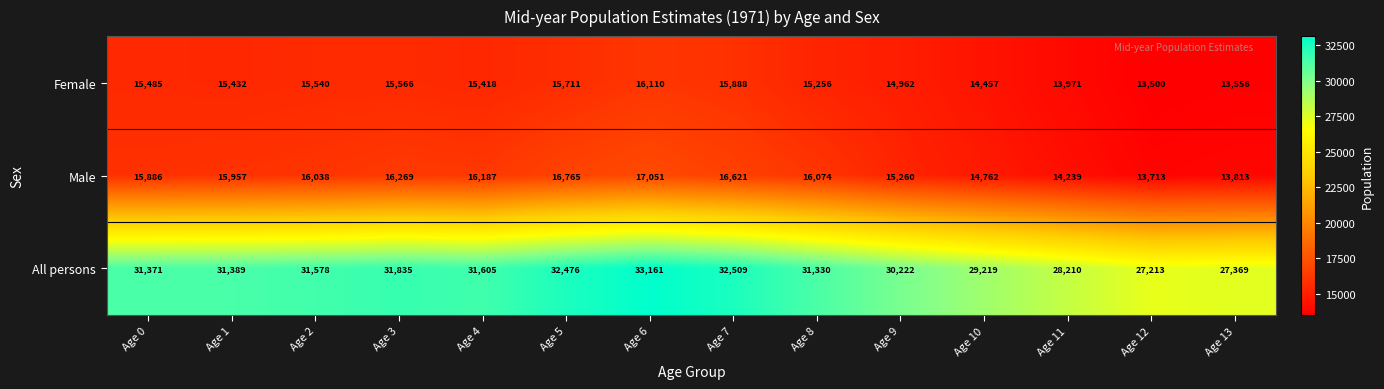

True or false: Male has a value of 15886 at Age 0.

True